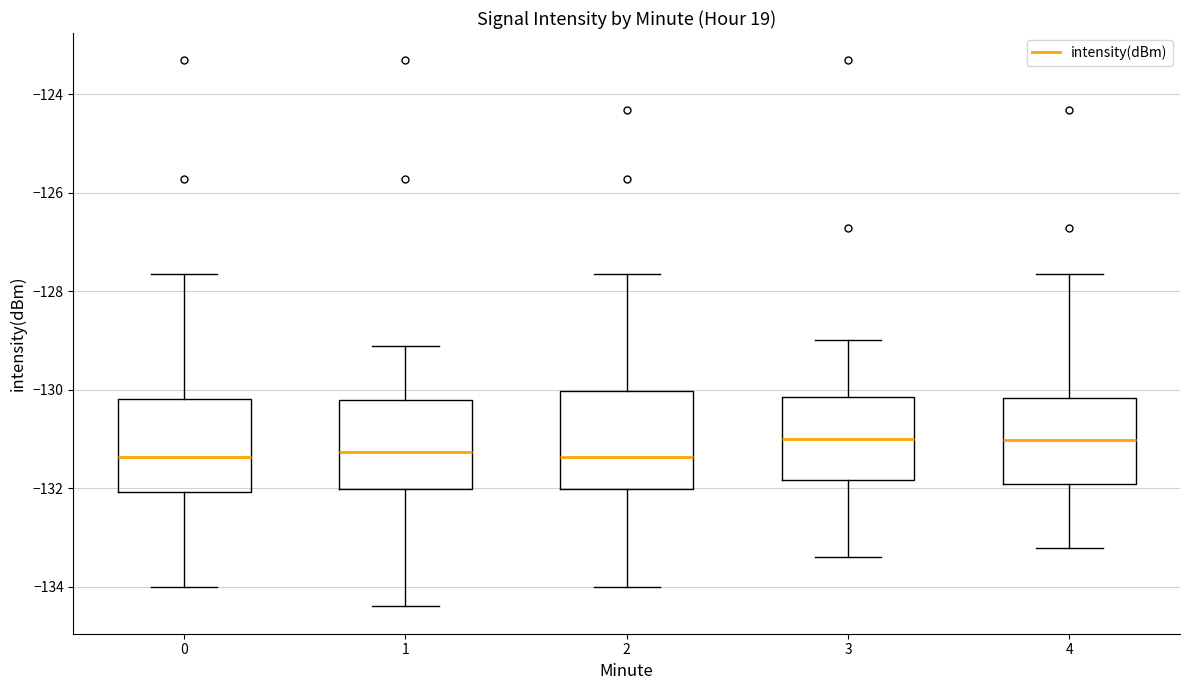

Reading left to right, transcribe this box plot: for each box, give where its median line is, the range the box spans, and where its two whiskers end, as read against the y-axis. The values are not printed on the chart, so give them approximately, as read against the axis.

0: median -131.4, box -132.0 to -130.2, whiskers -134.0 to -127.6
1: median -131.2, box -132.0 to -130.2, whiskers -134.4 to -129.2
2: median -131.4, box -132.0 to -130.0, whiskers -134.0 to -127.6
3: median -131.0, box -131.8 to -130.2, whiskers -133.4 to -129.0
4: median -131.0, box -132.0 to -130.2, whiskers -133.2 to -127.6